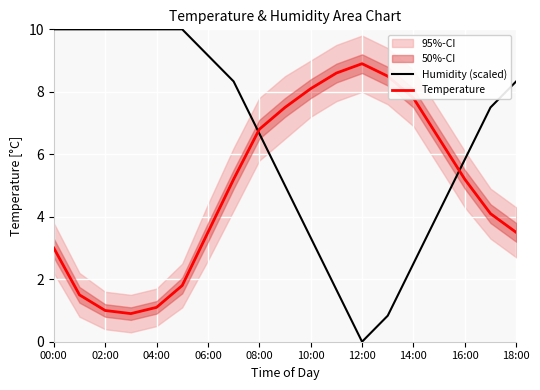

Is it true that Temperature equals 8.9 at 12:00?

True